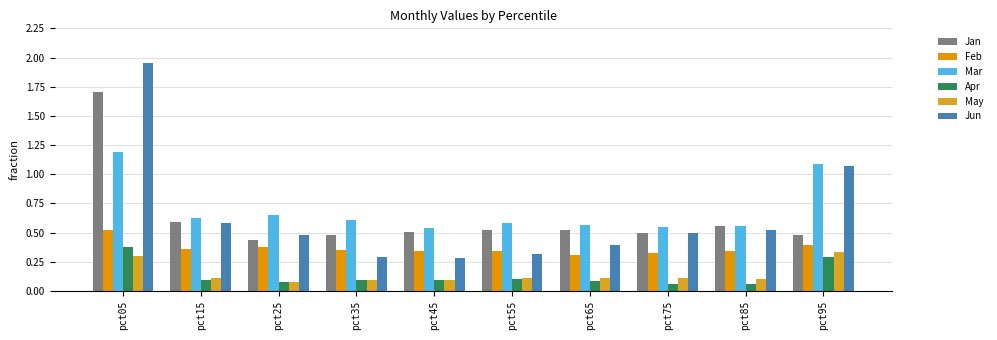

How many data points does each series have?

10